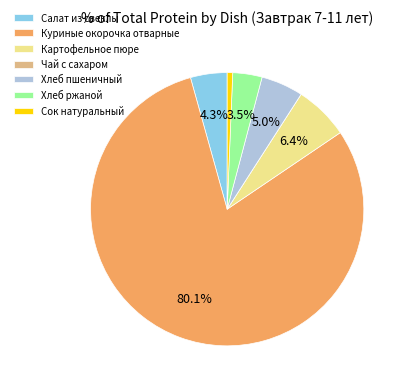

The Сок натуральный slice represents 11% of the pie. True or false?

False